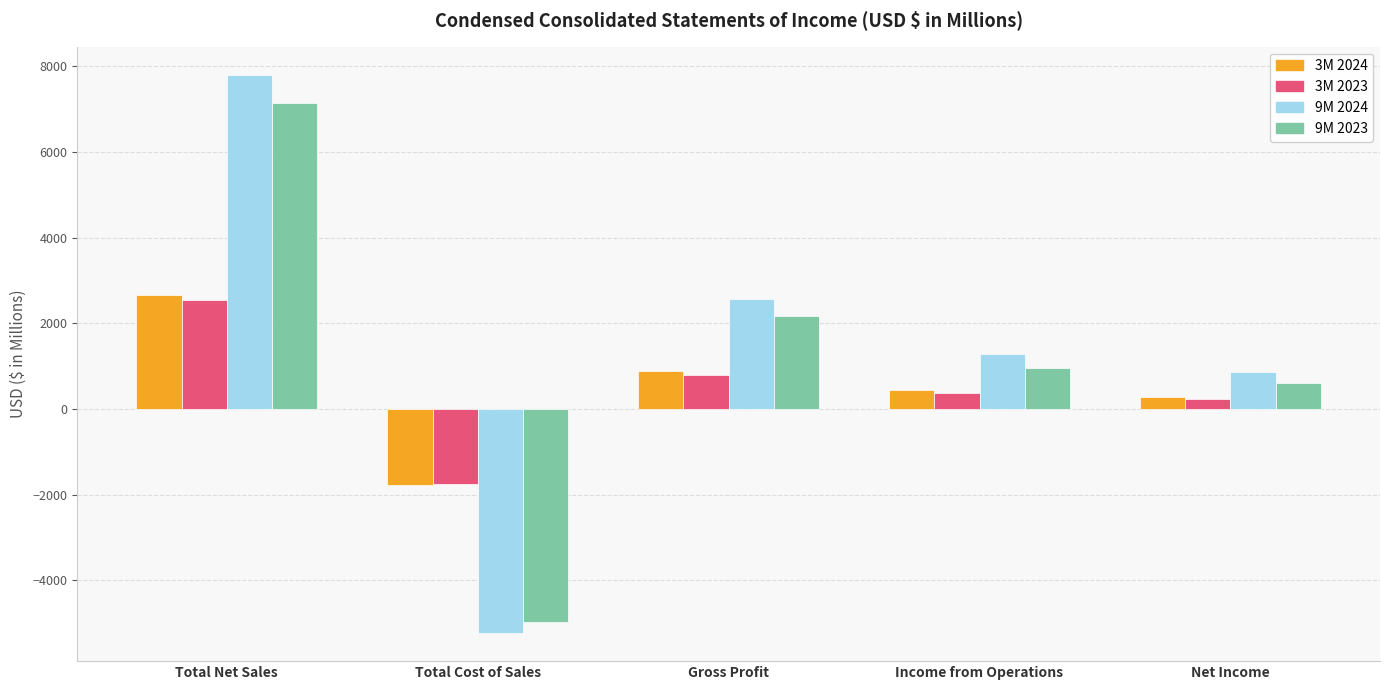

True or false: 9M 2024 has a value of 2569 at Gross Profit.

True